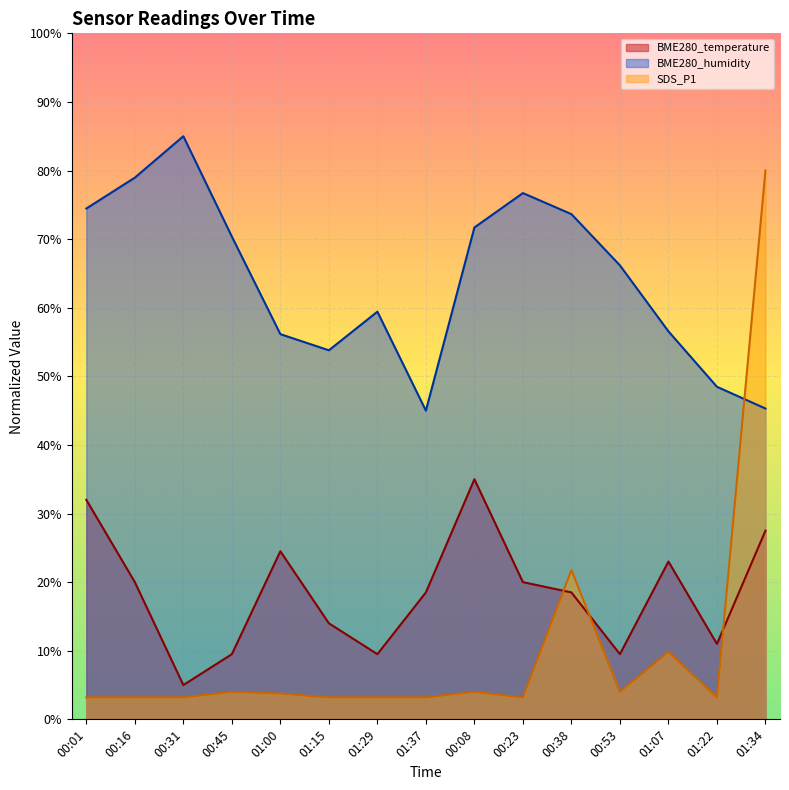

What is the sum of all SDS_P1 values?

153.0